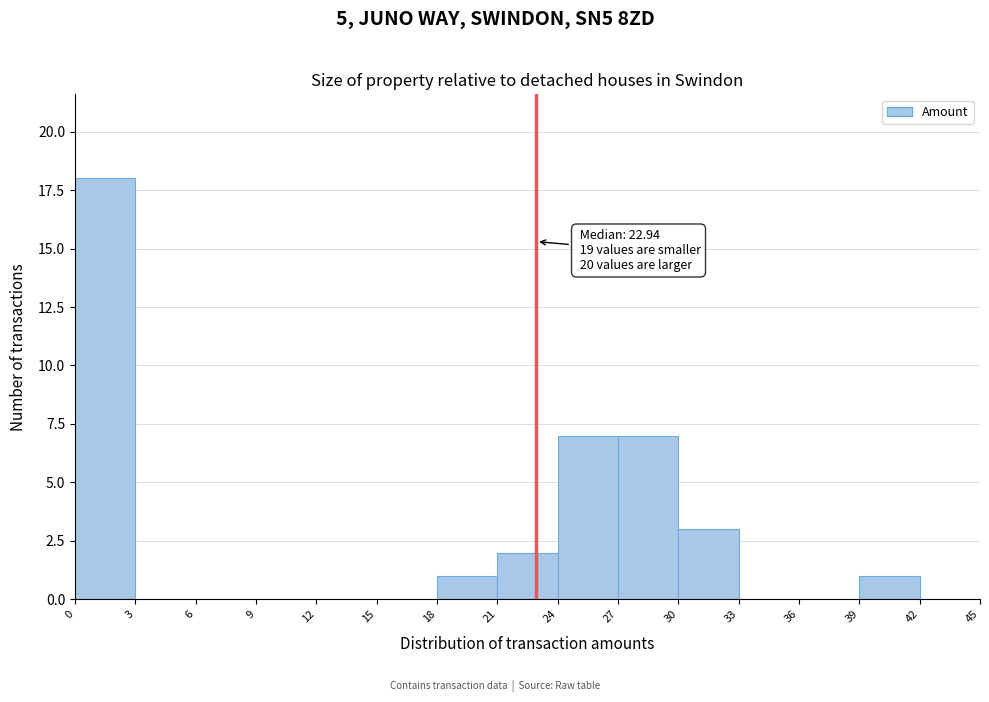

Over which range of the x-axis is the bar tallest?

0 to 3